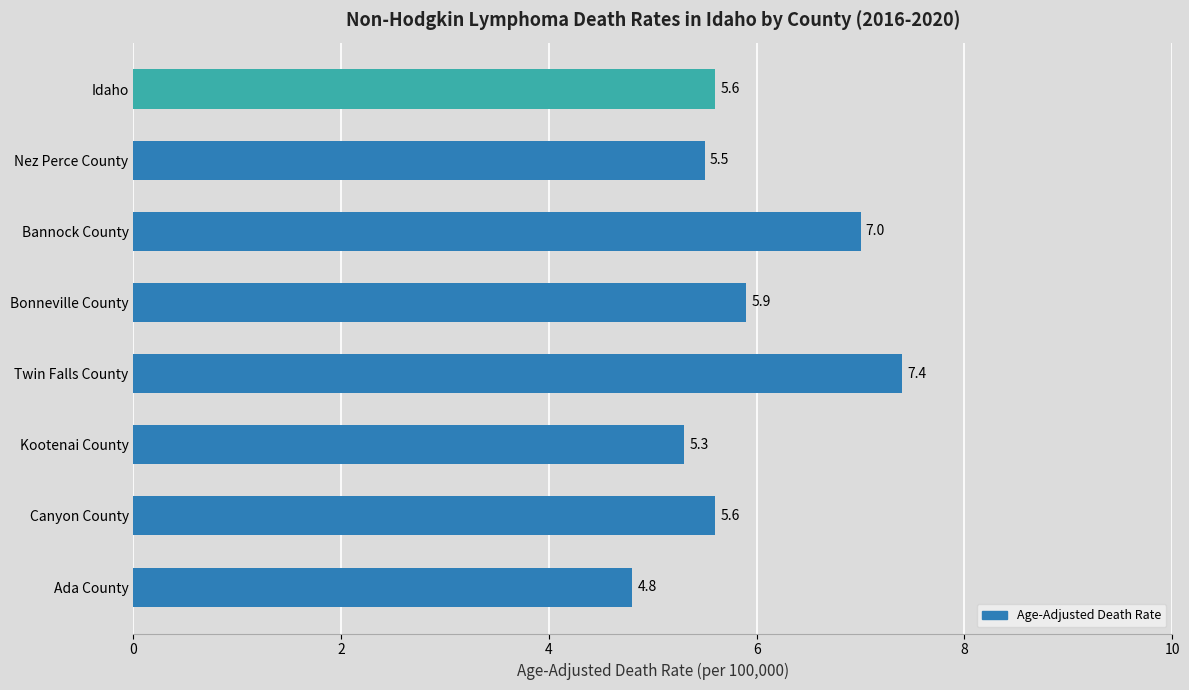

What is the difference between the maximum and minimum values?

2.6